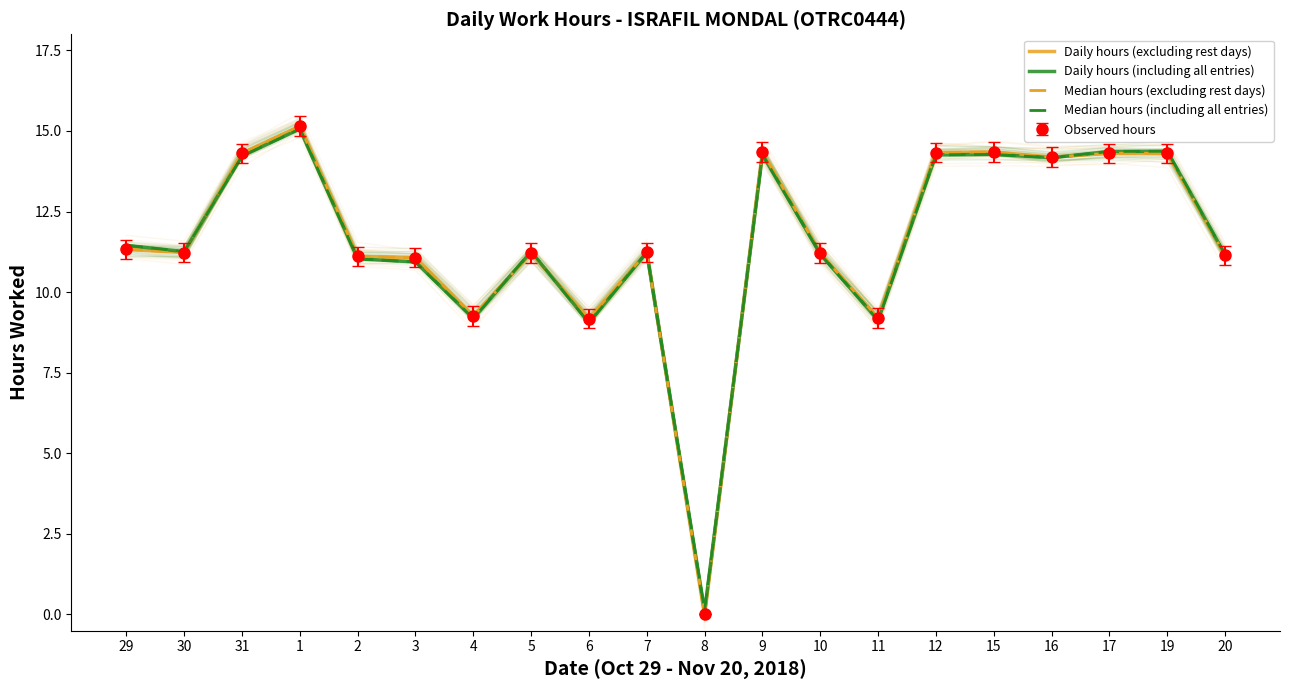

What is the maximum value for Daily hours (including all entries)?

15.1